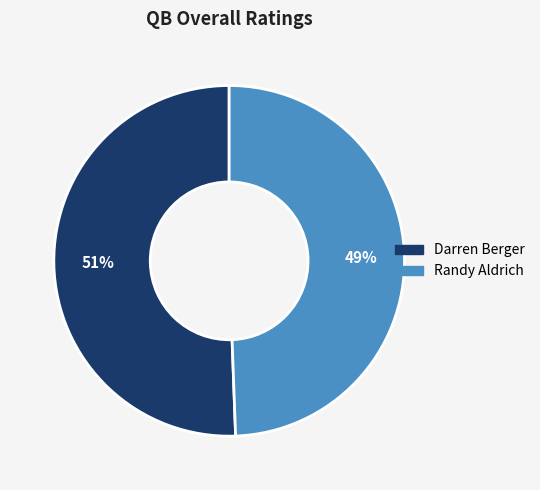

True or false: Randy Aldrich accounts for 35% of the total.

False